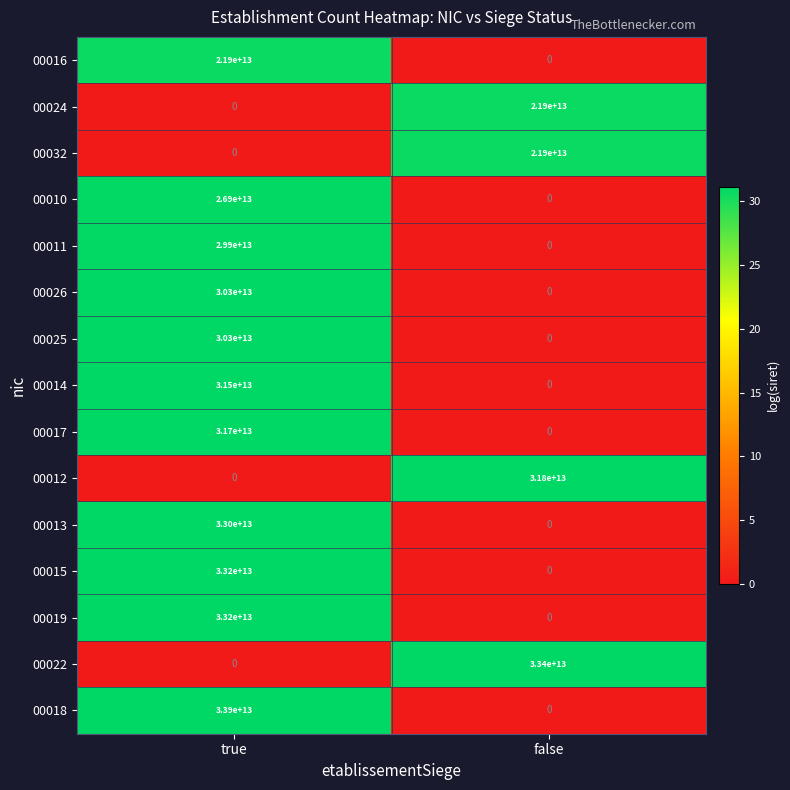

Count the number of data series in this chart.

15